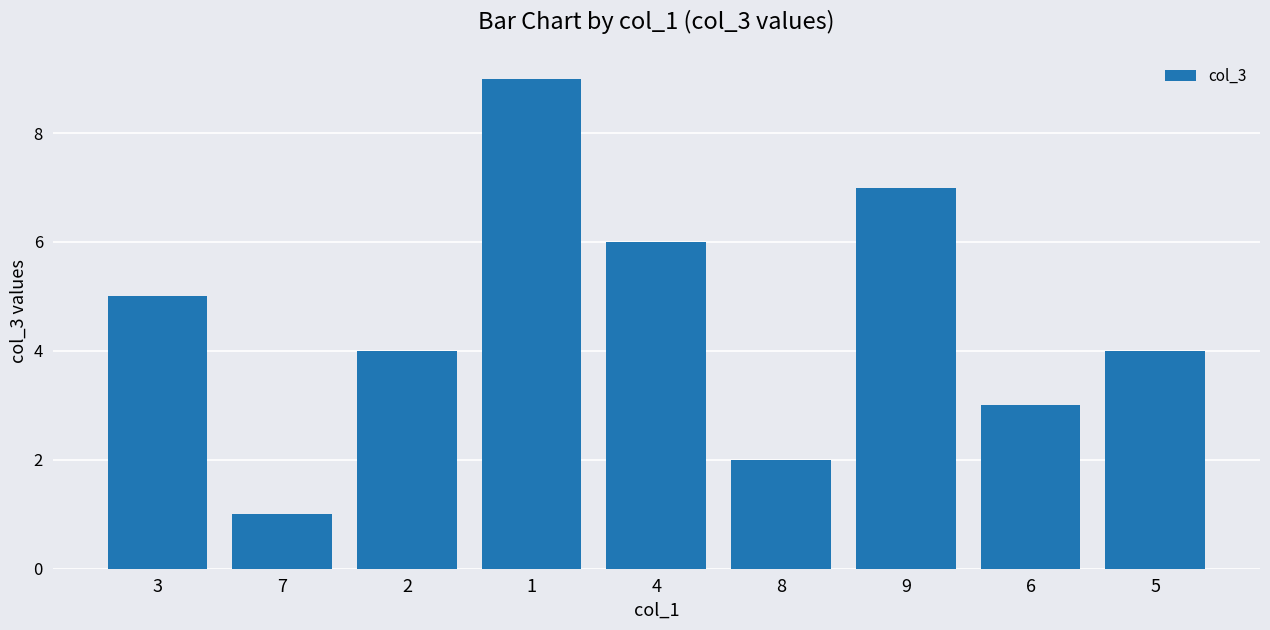

True or false: the data shows 1 at 7.

True